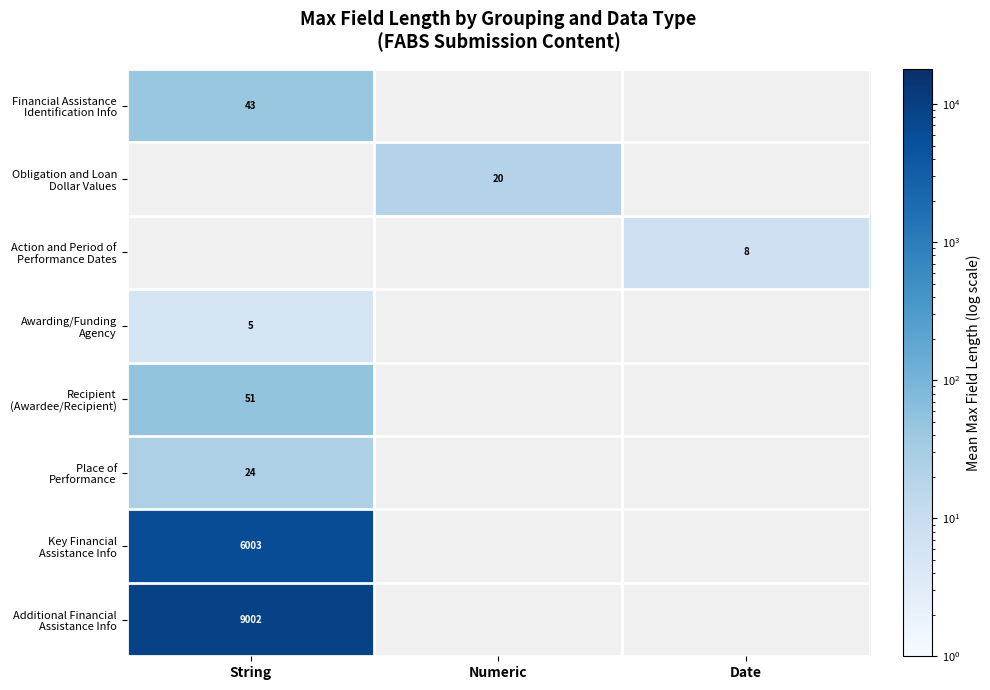

Which series has the widest spread of values?

Financial Assistance Identification Info